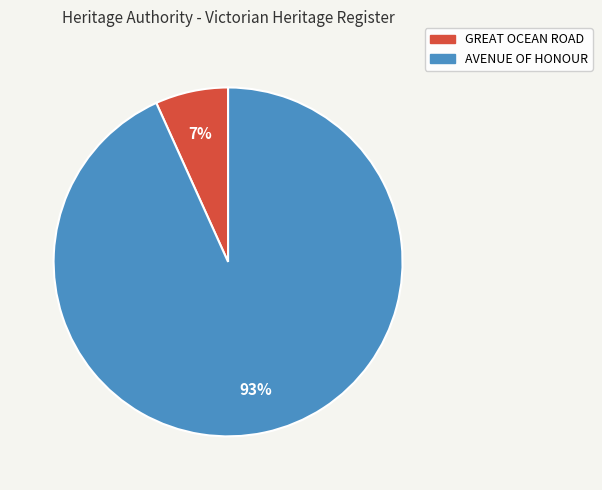

The AVENUE OF HONOUR slice represents 93% of the pie. True or false?

True